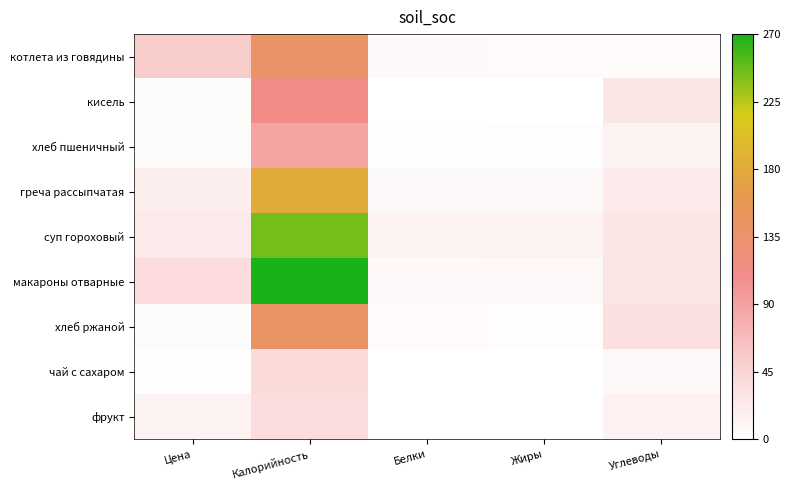

Reading right to left, list all the values displayed in this chart.

котлета из говядины: Углеводы=6.0	Жиры=6.0	Белки=7.0	Калорийность=140.0	Цена=54.6
кисель: Углеводы=28.0	Жиры=0.0	Белки=0.0	Калорийность=113.0	Цена=4.4
хлеб пшеничный: Углеводы=14.0	Жиры=3.0	Белки=2.0	Калорийность=88.0	Цена=5.0
греча рассыпчатая: Углеводы=24.0	Жиры=7.0	Белки=7.0	Калорийность=180.0	Цена=19.0
суп гороховый: Углеводы=28.0	Жиры=14.0	Белки=13.0	Калорийность=244.0	Цена=24.2
макароны отварные: Углеводы=28.0	Жиры=9.0	Белки=8.0	Калорийность=270.0	Цена=38.1
хлеб ржаной: Углеводы=33.0	Жиры=4.0	Белки=6.0	Калорийность=143.0	Цена=4.7
чай с сахаром: Углеводы=9.0	Жиры=0.0	Белки=0.0	Калорийность=40.0	Цена=1.8
фрукт: Углеводы=15.0	Жиры=0.0	Белки=0.0	Калорийность=36.0	Цена=14.3